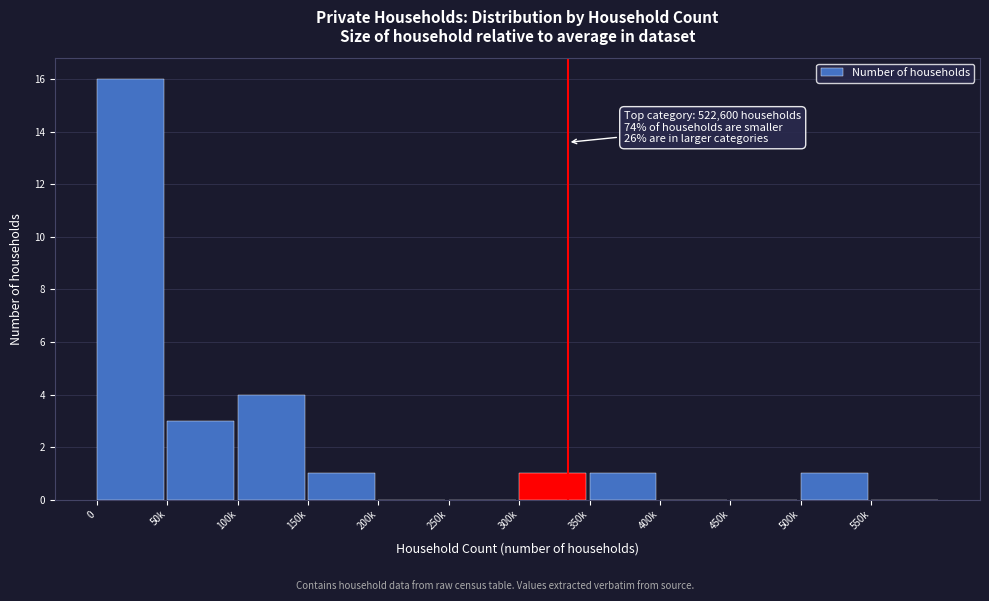

Reading right to left, transcribe all the data shown in this chart.

550k=0	500k=1	450k=0	400k=0	350k=1	300k=1	250k=0	200k=0	150k=1	100k=4	50k=3	0=16